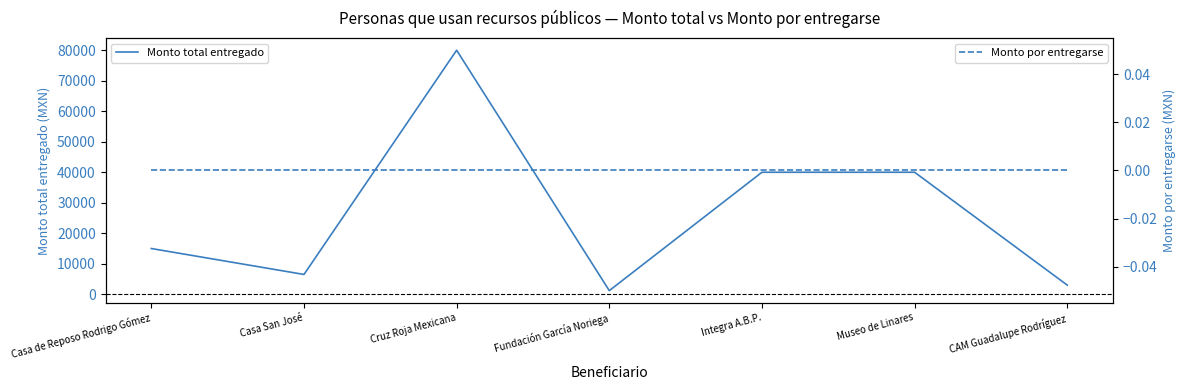

What is the label of the 2nd point from the left?

Casa San José